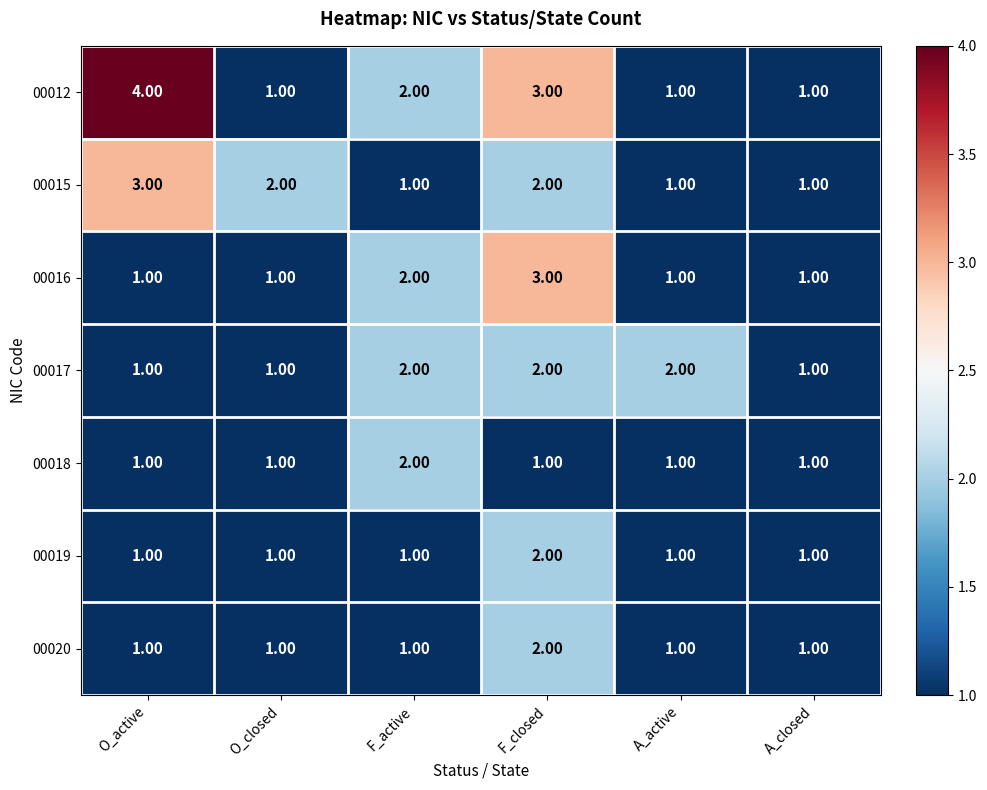

Which series changed the most between O_active and O_closed?

00012